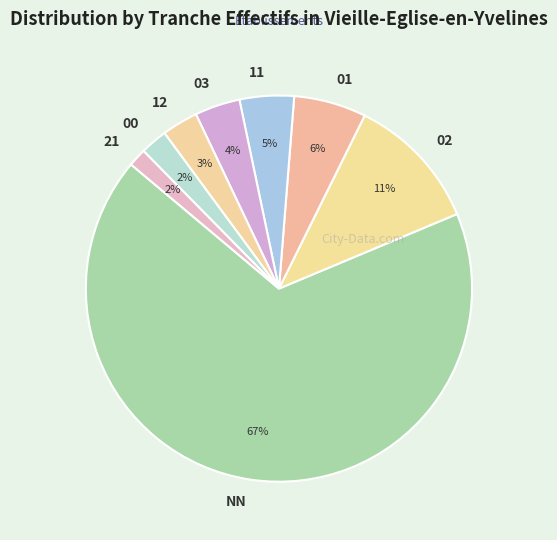

What is the majority slice?

NN